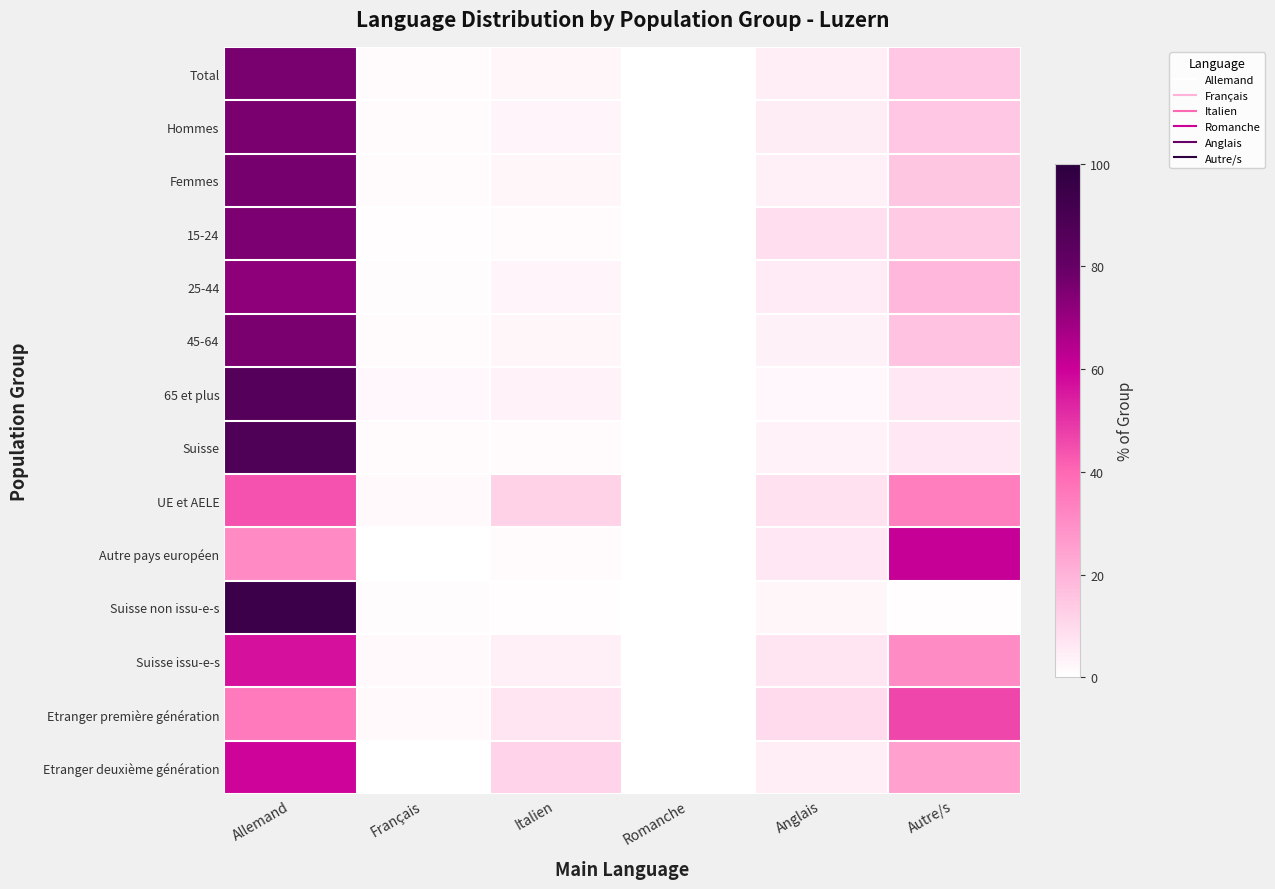

Rank the series at Français from lowest to highest value.

Autre pays européen, Etranger deuxième génération, 15-24, 25-44, Suisse non issu-e-s, Suisse, Femmes, Total, Hommes, 45-64, Etranger première génération, Suisse issu-e-s, UE et AELE, 65 et plus